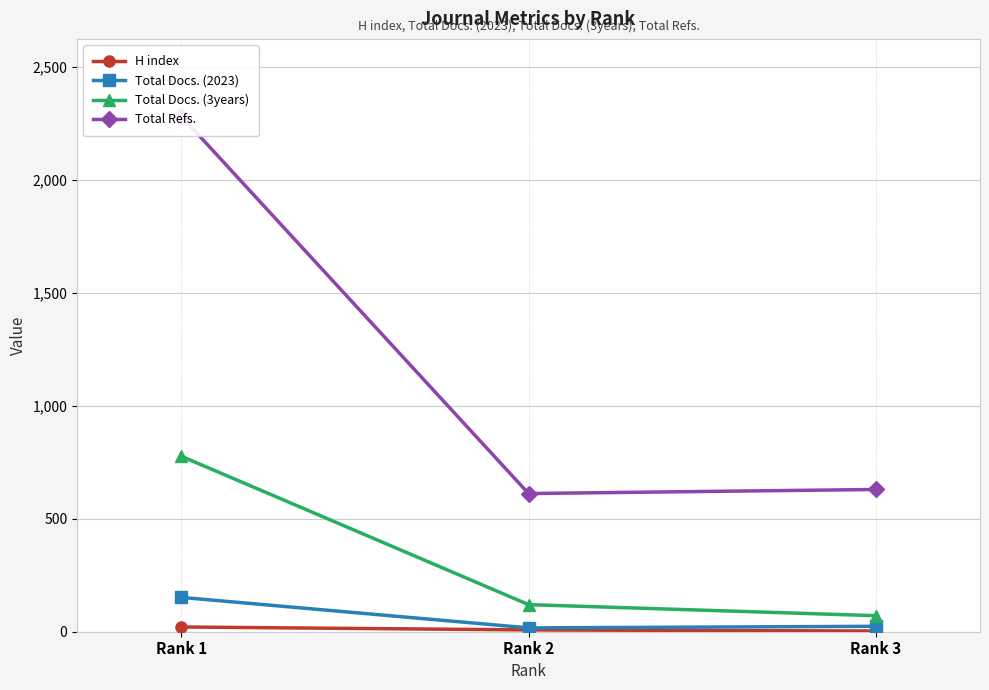

Which series changed the most between Rank 1 and Rank 2?

Total Refs.